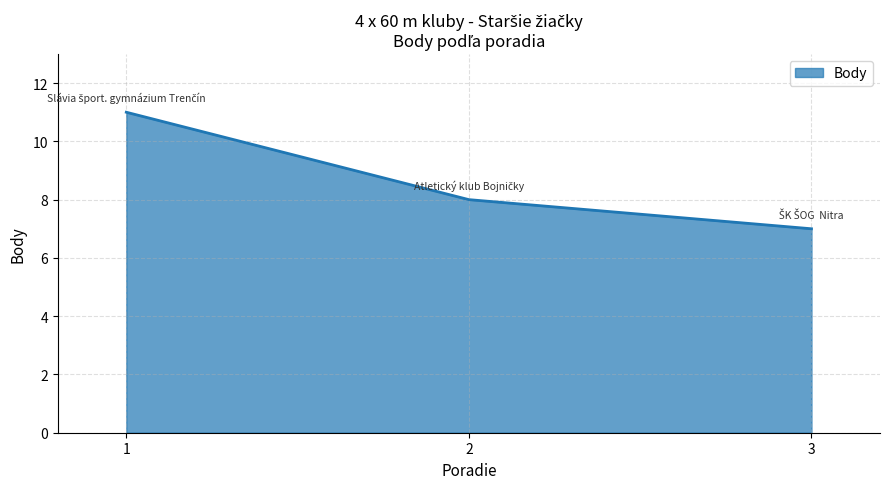

Reading right to left, transcribe all the data shown in this chart.

7	8	11